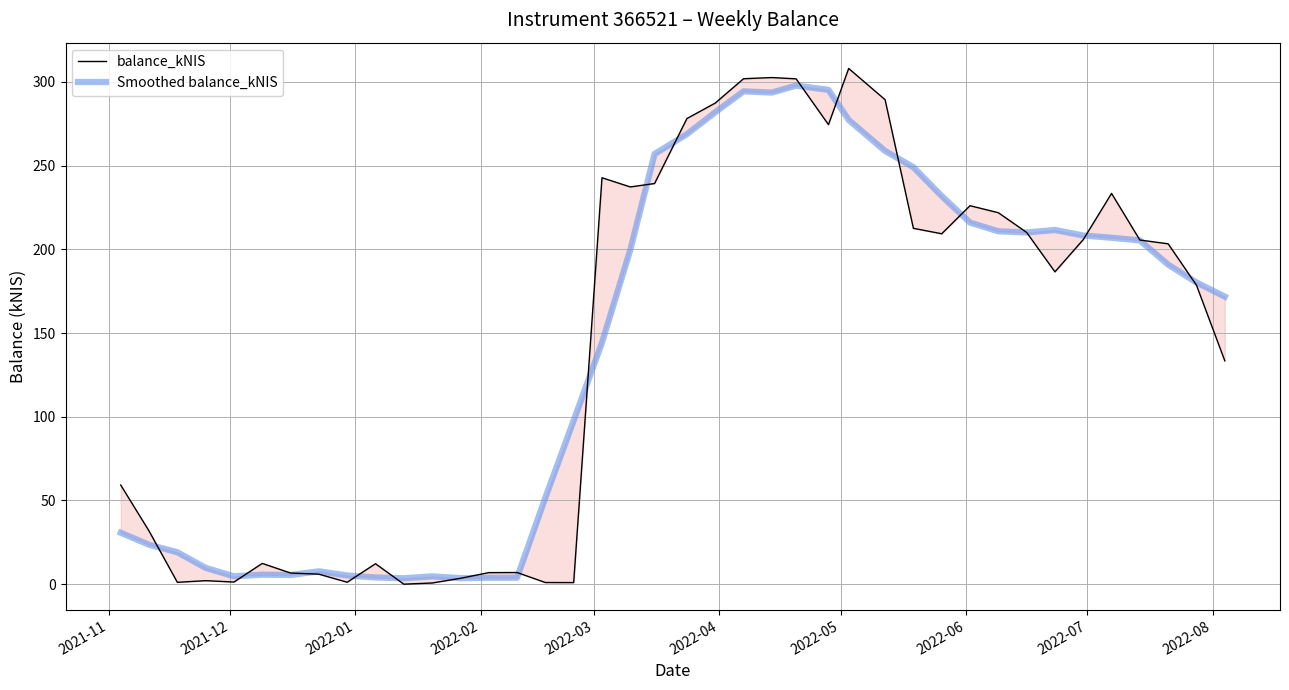

Which series has the widest spread of values?

balance_kNIS